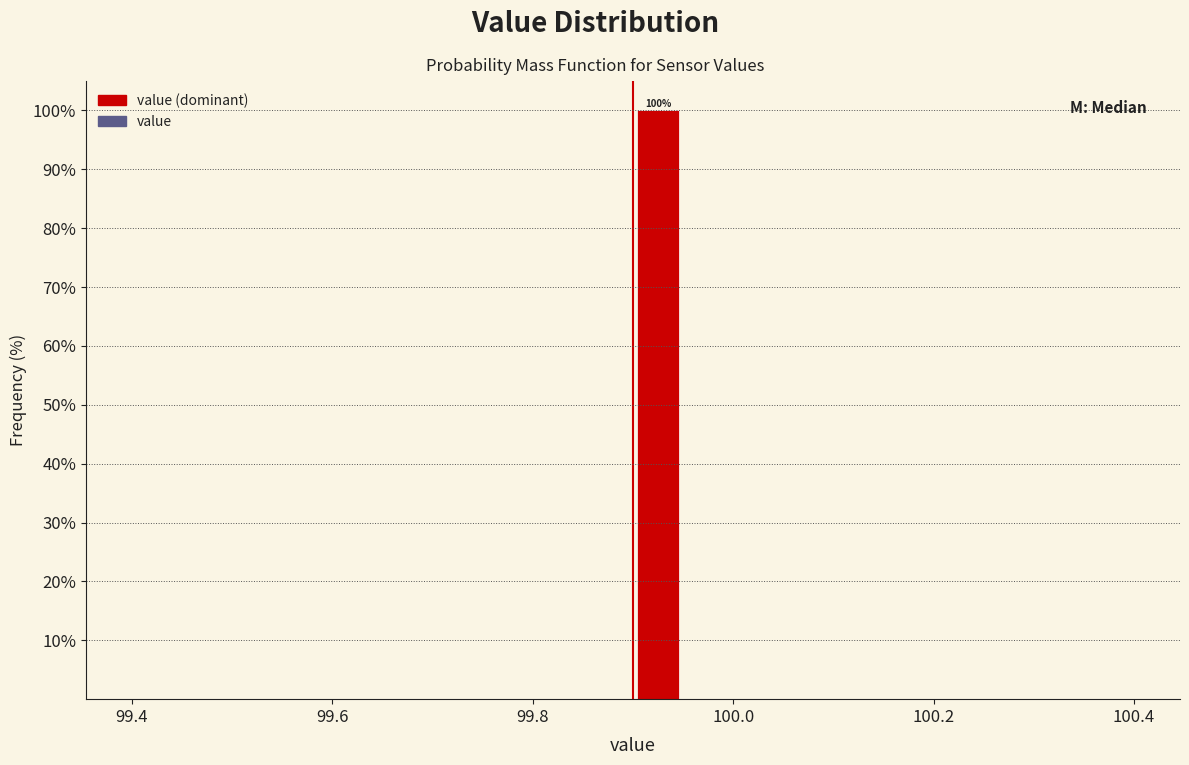

Around what value on the x-axis is the tallest bar? Give the approximate position of its centre, as read against the axis.

99.92